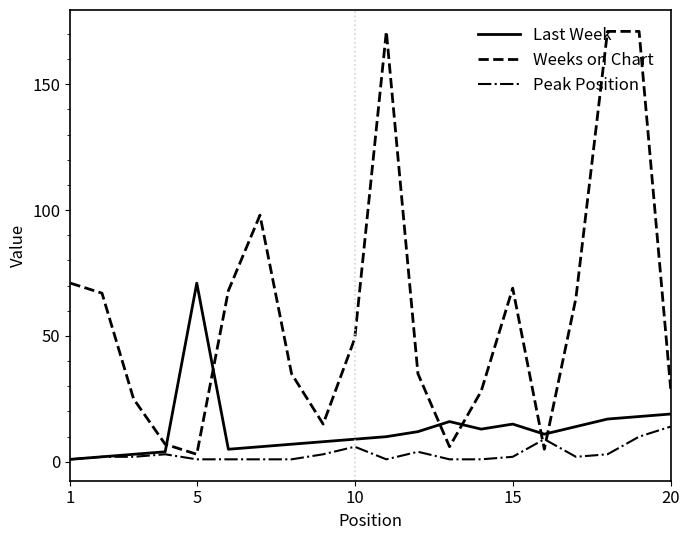

True or false: Weeks on Chart and Last Week cross at least once.

True